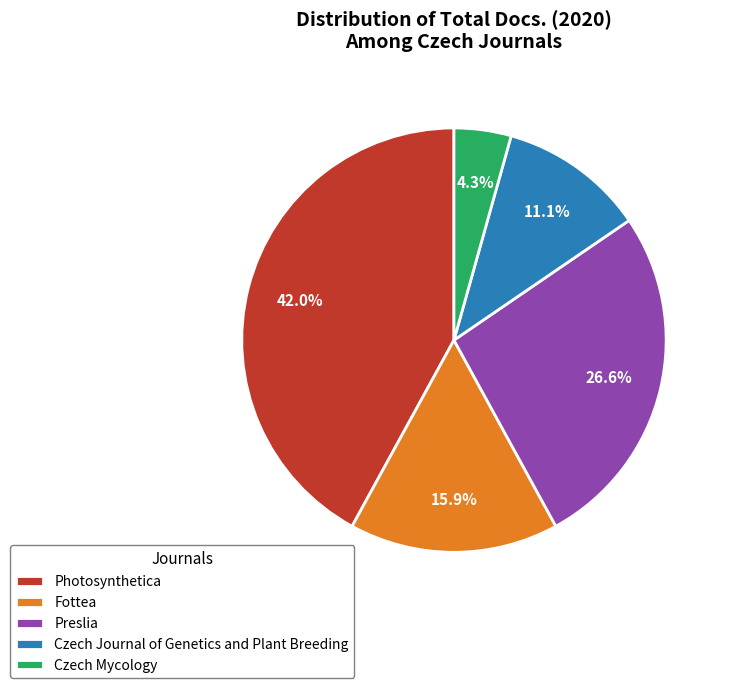

To the nearest percent, what percentage of the pie is Preslia?

27%